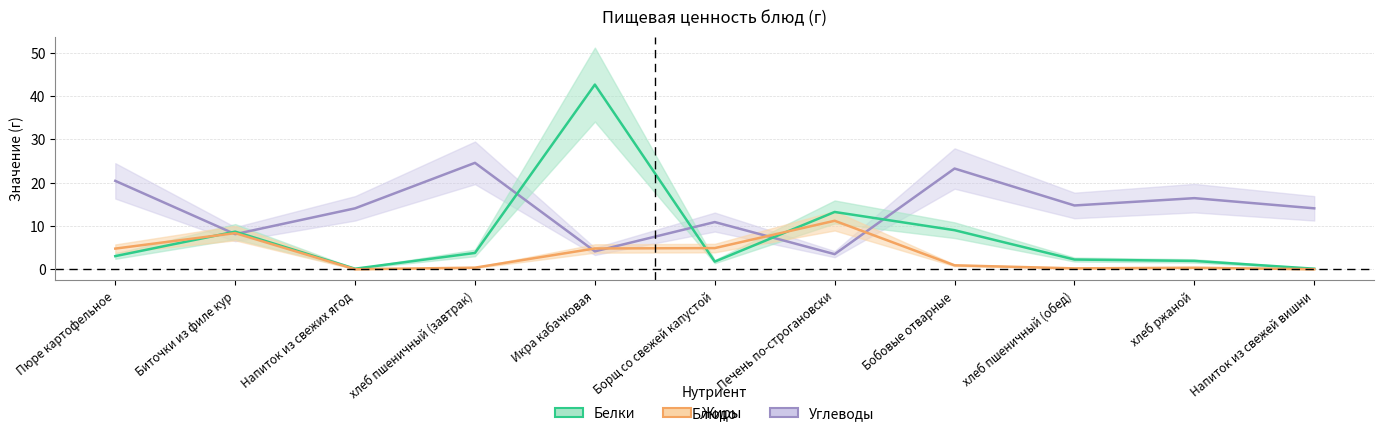

Which has a higher value, Печень по-строгановски or Биточки из филе кур?

Биточки из филе кур